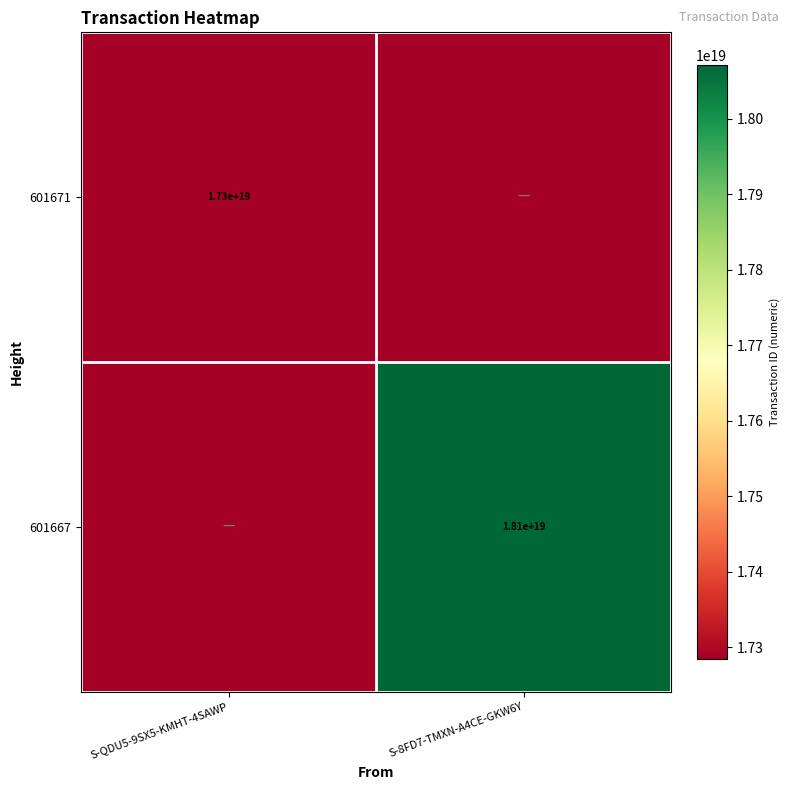

At how many categories does at least one series exceed 7054656359737412608?

2